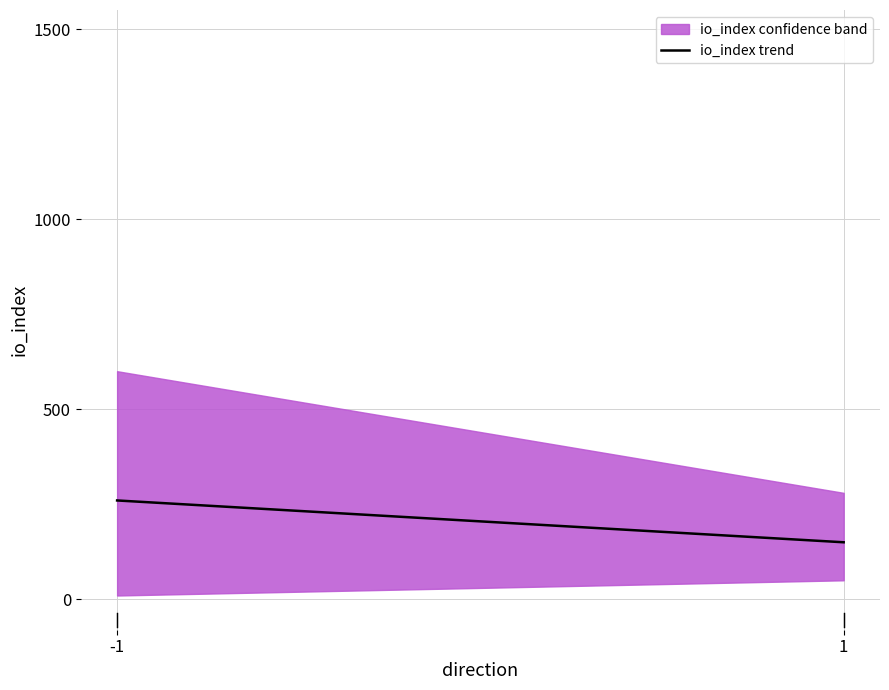

Which label corresponds to the largest value in the chart?

-1